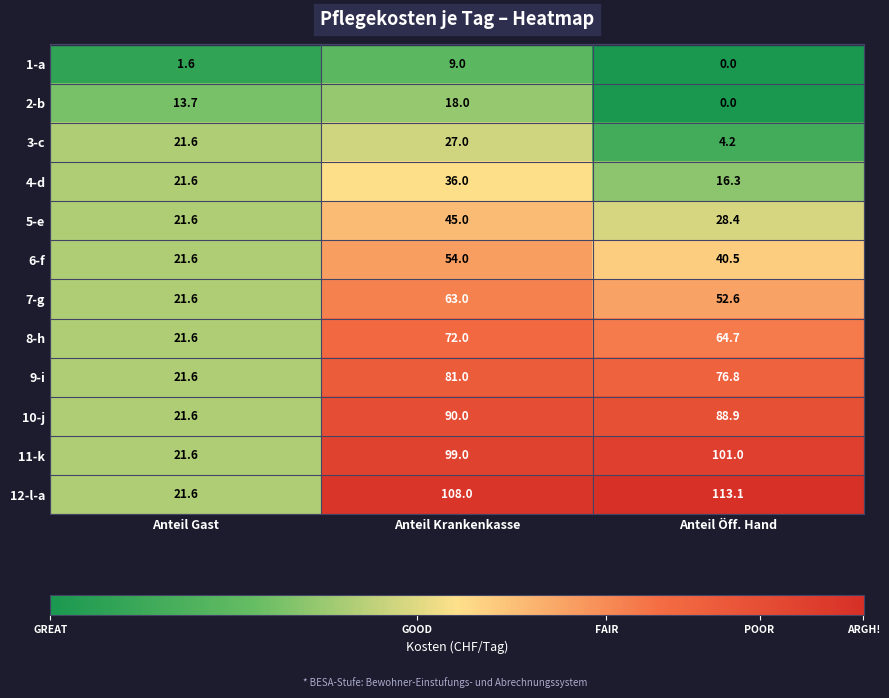

What is the sum of the 6-f values at Anteil Öff. Hand and Anteil Krankenkasse?

94.5